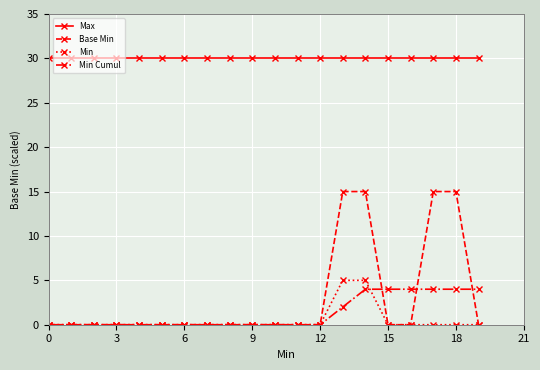

True or false: Base Min and Max intersect in this chart.

False